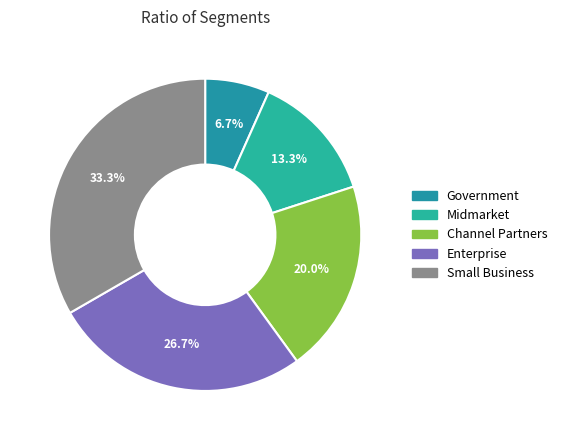

Count the number of slices in the pie.

5